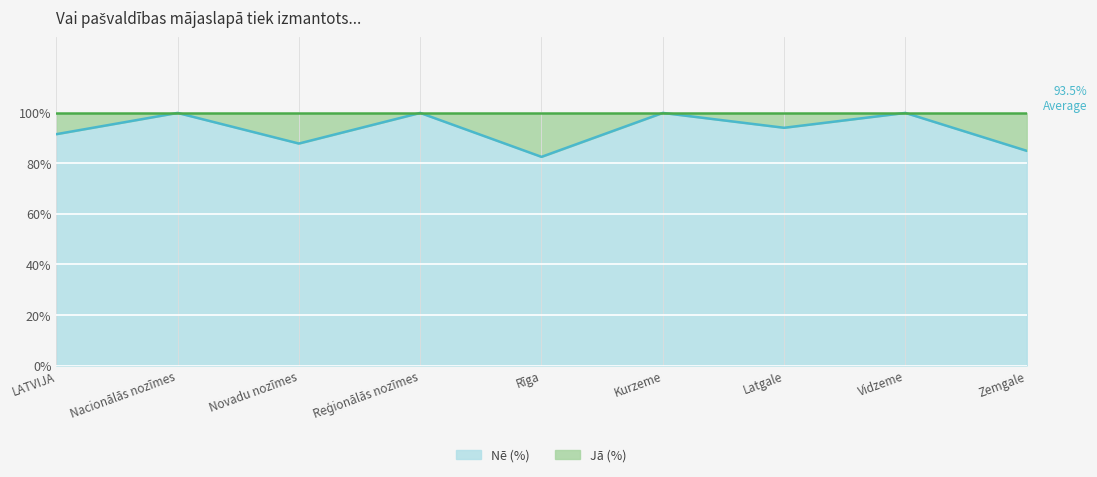

Reading left to right, extract all data points from this chart.

91.6	100.0	87.9	100.0	82.6	100.0	94.1	100.0	85.0